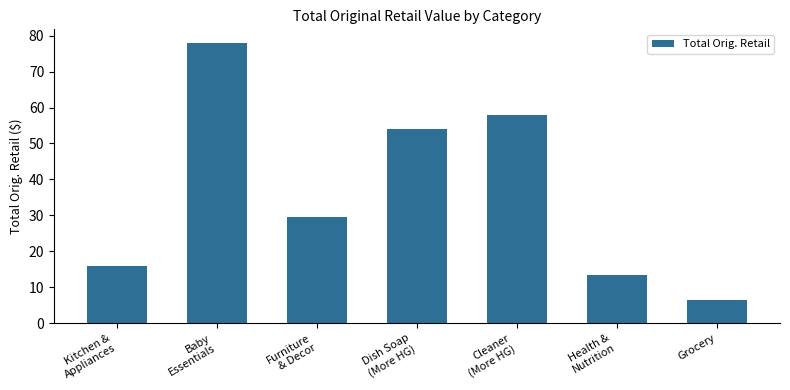

Approximately how many times larger is the value at Dish Soap
(More HG) compared to Health &
Nutrition?

4.0